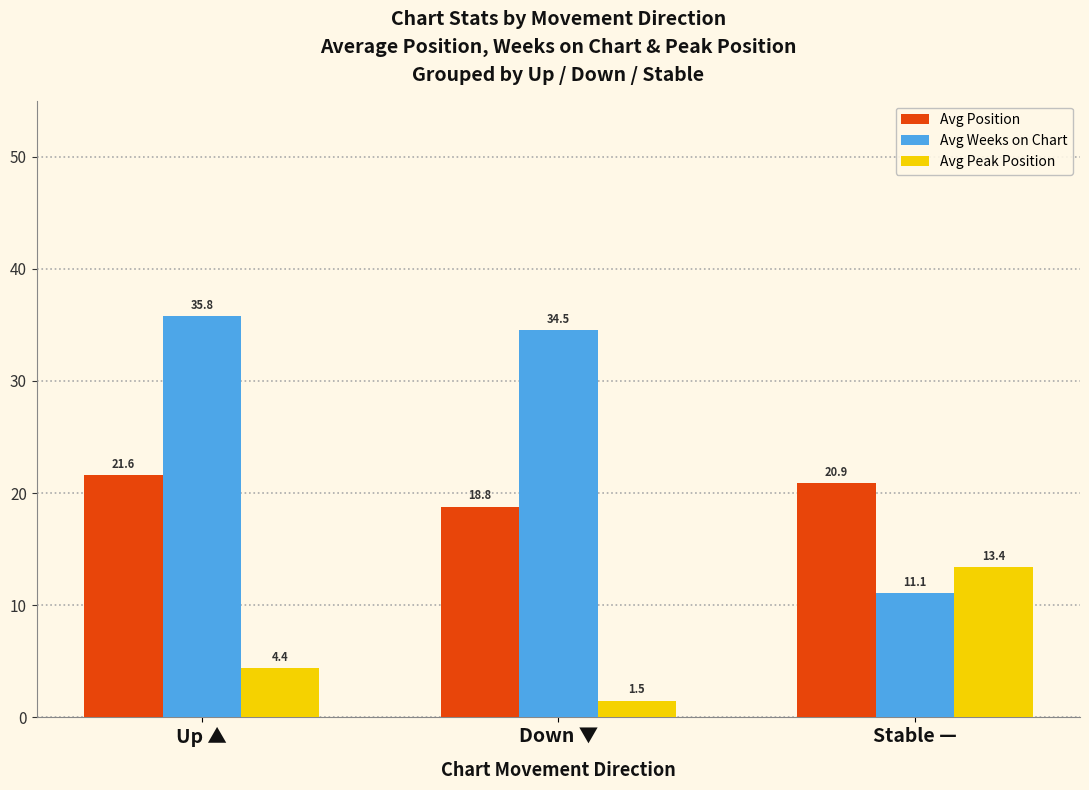

At which label does Avg Position first exceed 20?

Up ▲